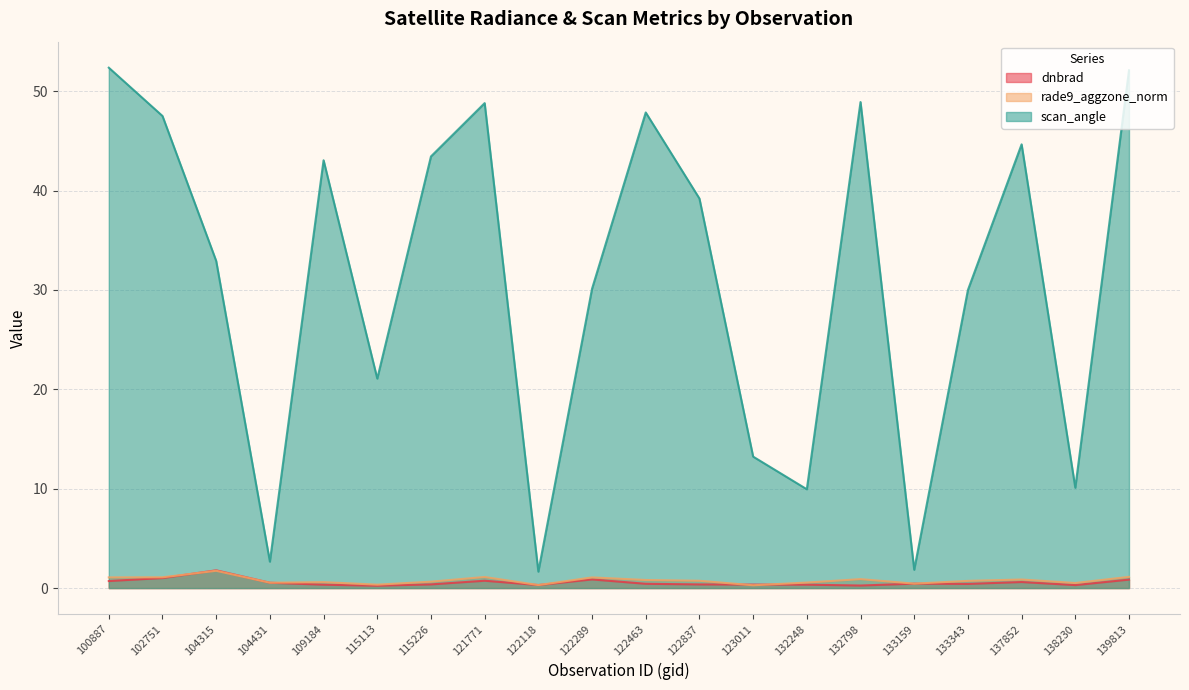

At which category does scan_angle reach its first local peak?

109184